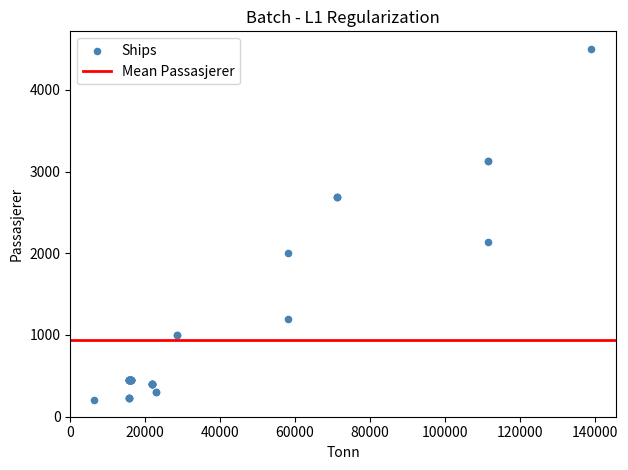

What Y value in the scatter plot is closest to 2350?

2132